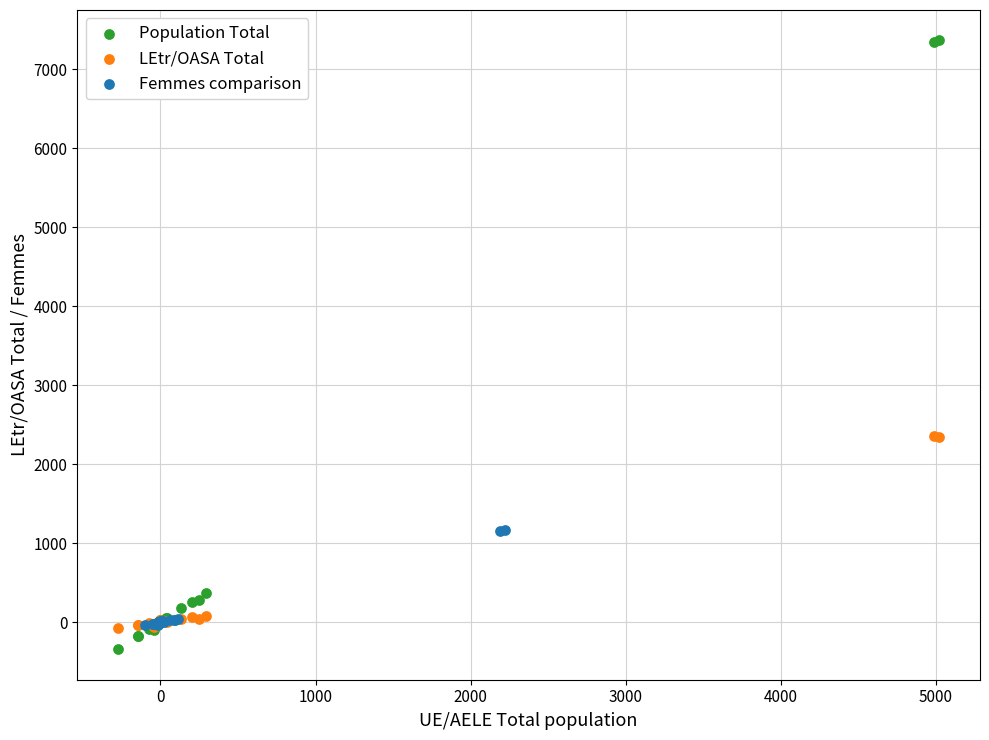

Which series has the largest Y range (max minus min)?

Population Total